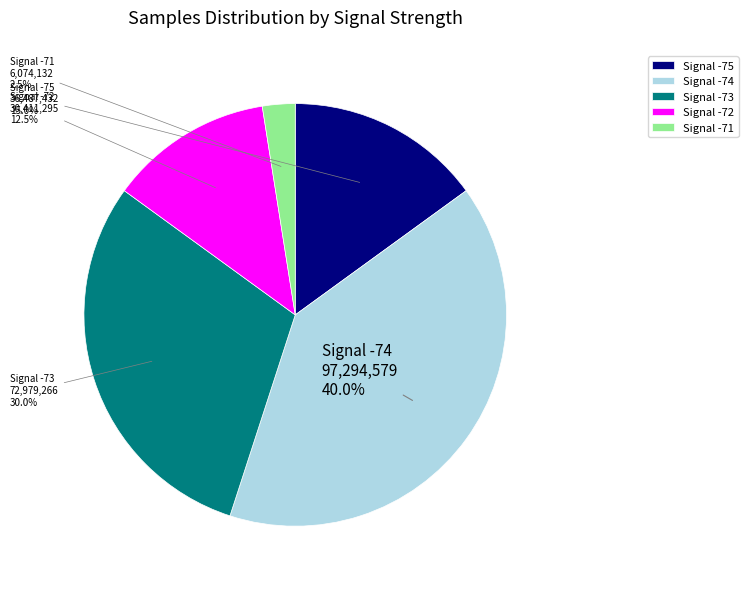

Rank the categories by value from lowest to highest.

Signal -71, Signal -72, Signal -75, Signal -73, Signal -74